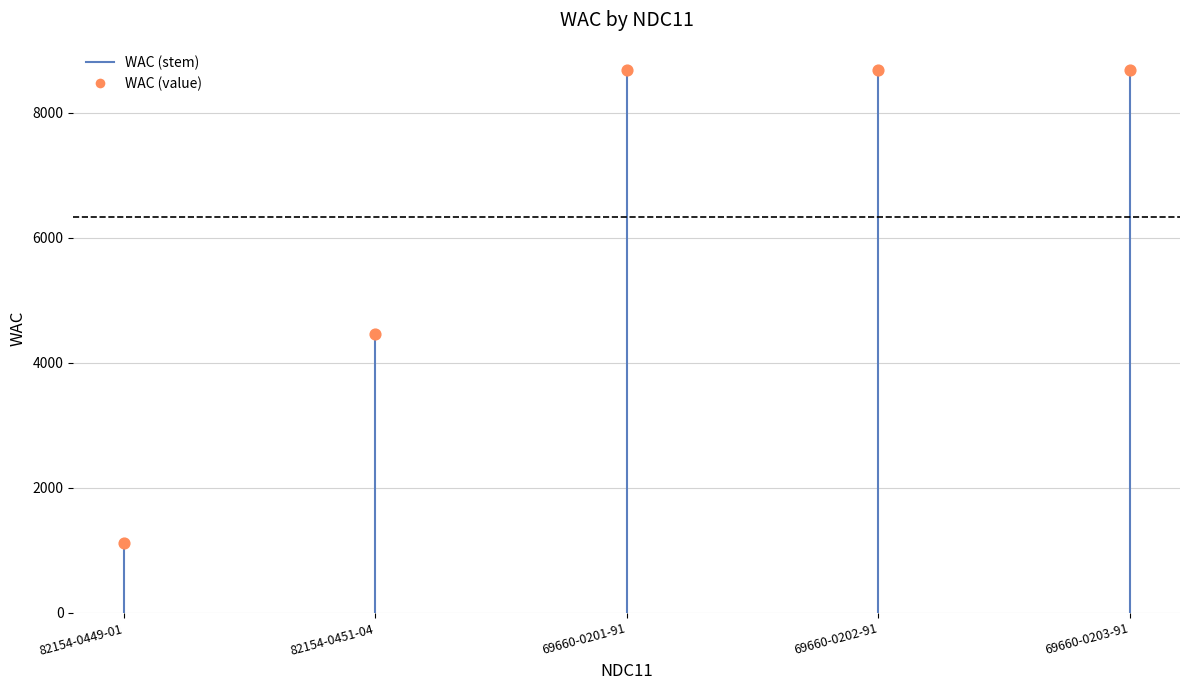

Between 82154-0449-01 and 82154-0451-04, which is larger?

82154-0451-04